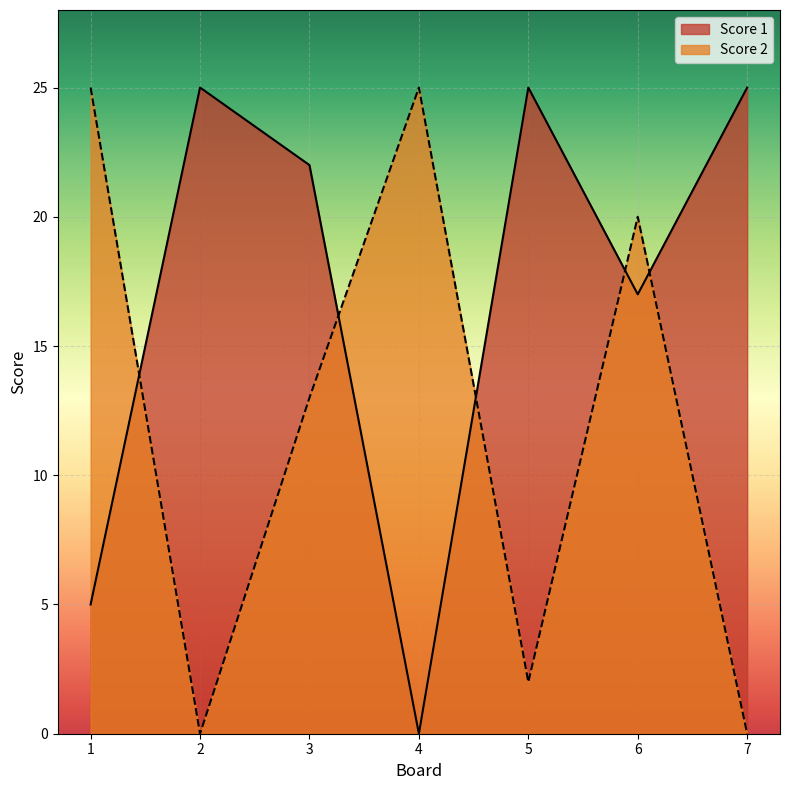

Rank the series at 4 from lowest to highest value.

Score 1, Score 2